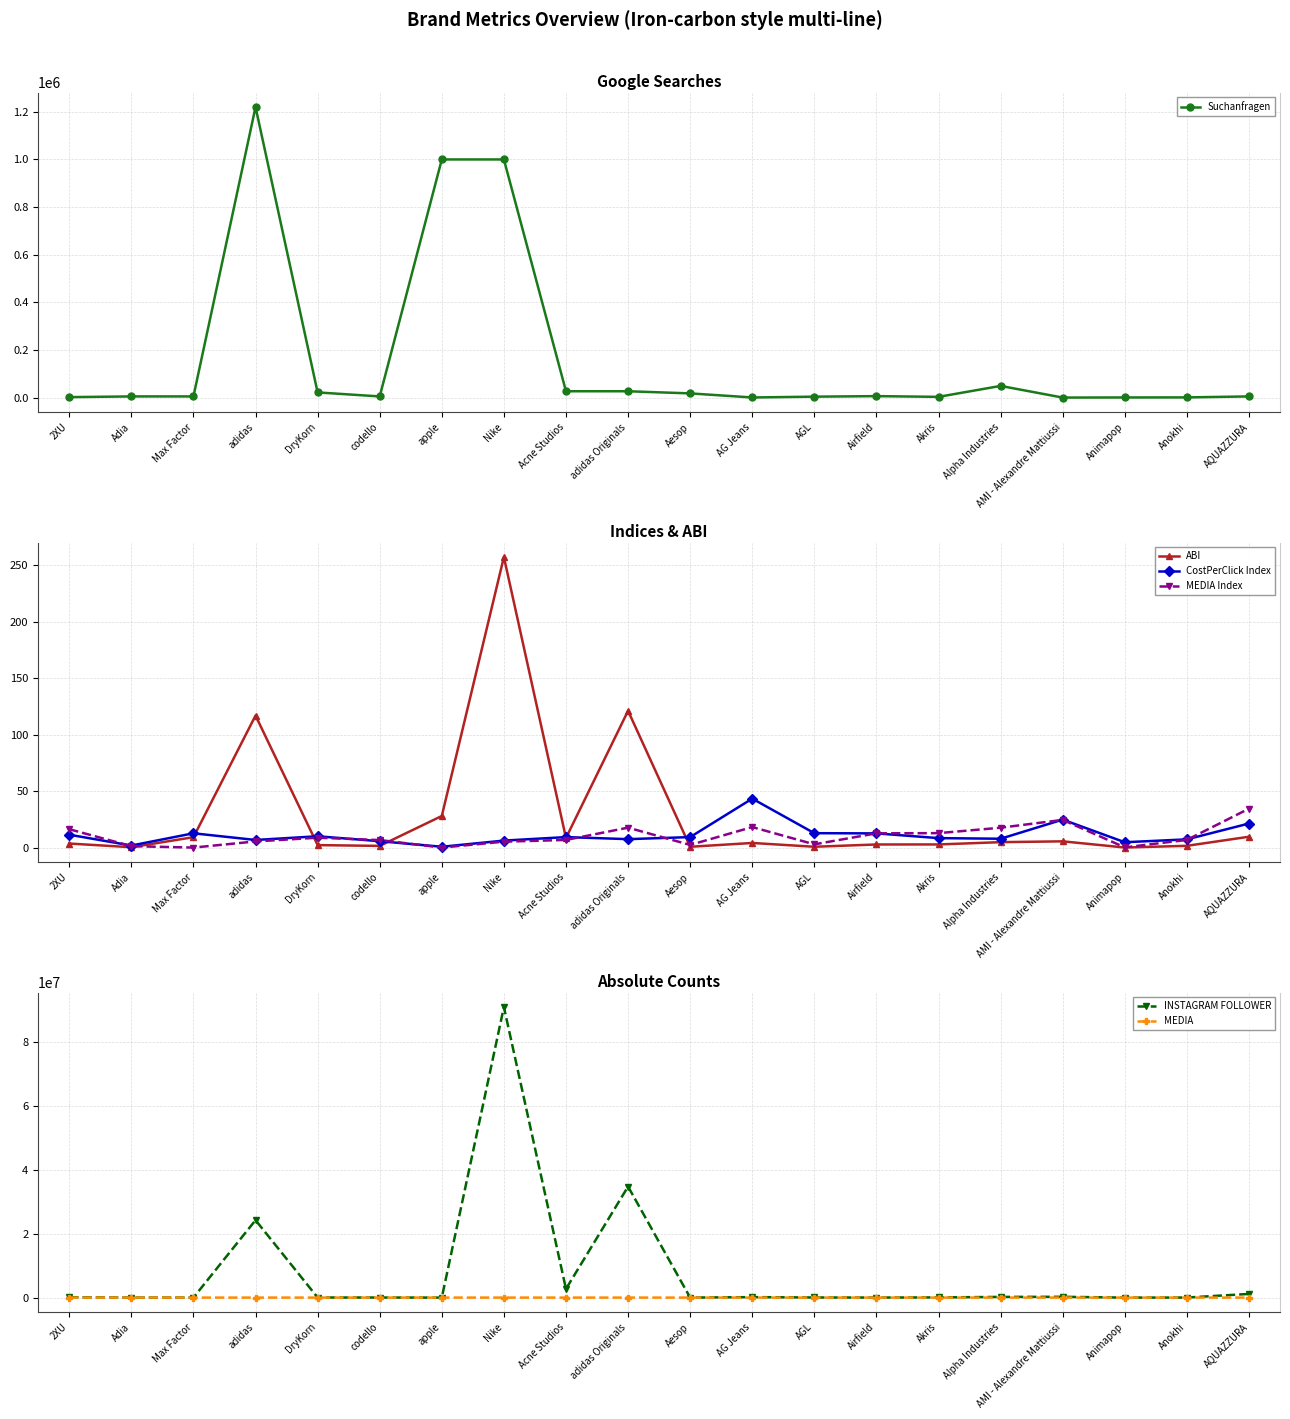

At how many categories does at least one series exceed 56509247?

1